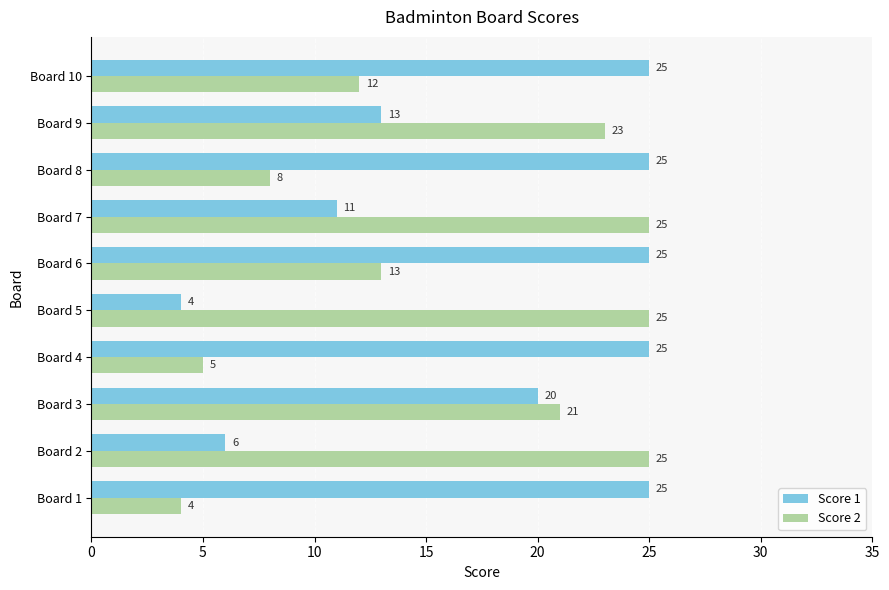

The value of Score 1 at Board 1 is 25. True or false?

True